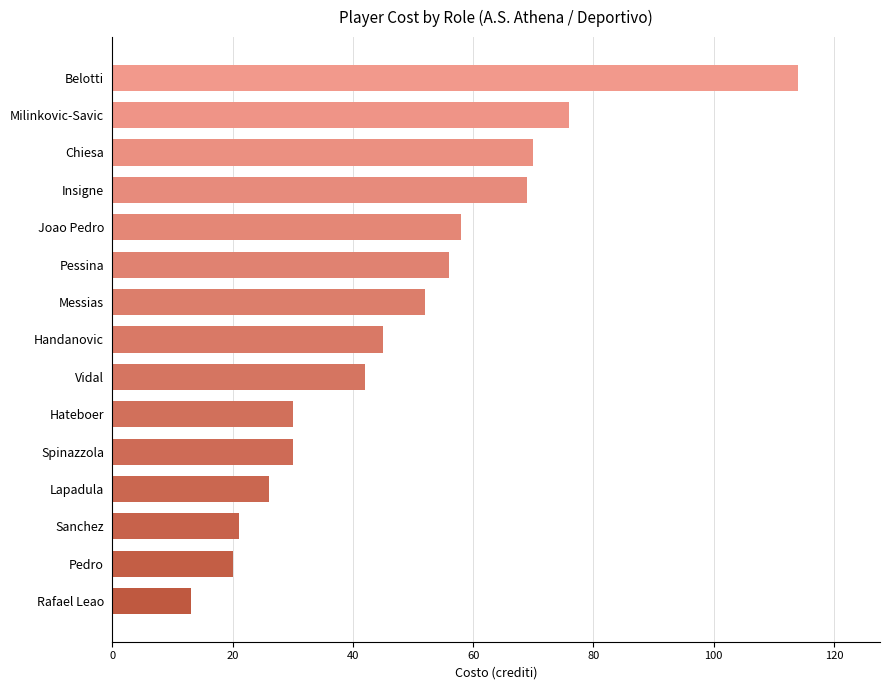

True or false: the data shows 58 at Joao Pedro.

True